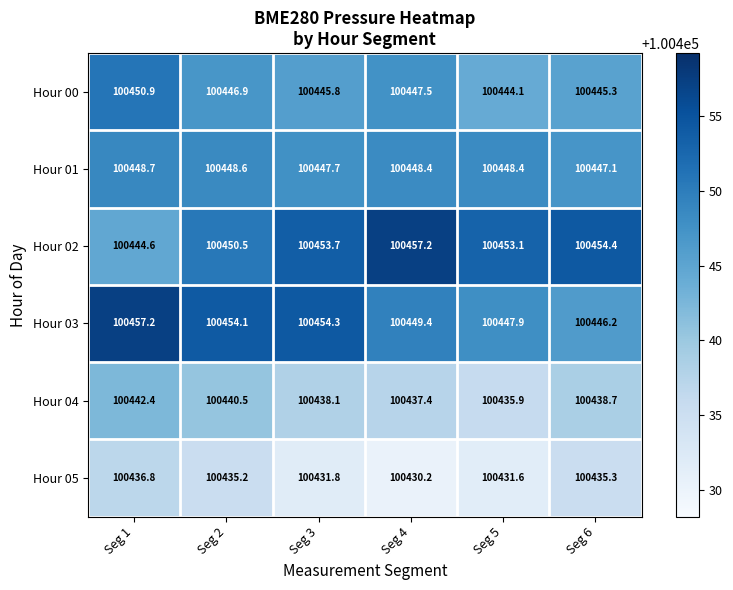

Where is Hour 02 nearest to the value 100450?

Seg 2